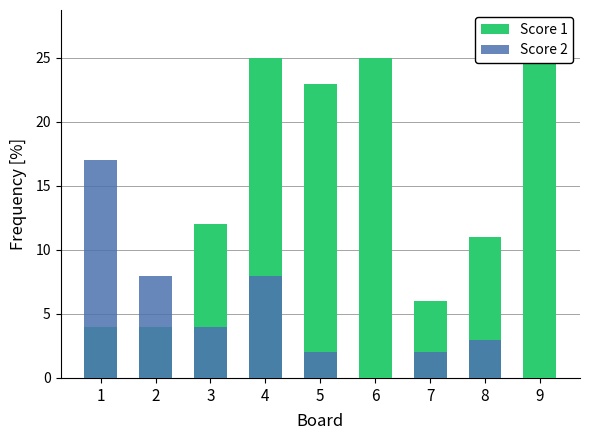

What is the difference between the highest and lowest values at 6?

25